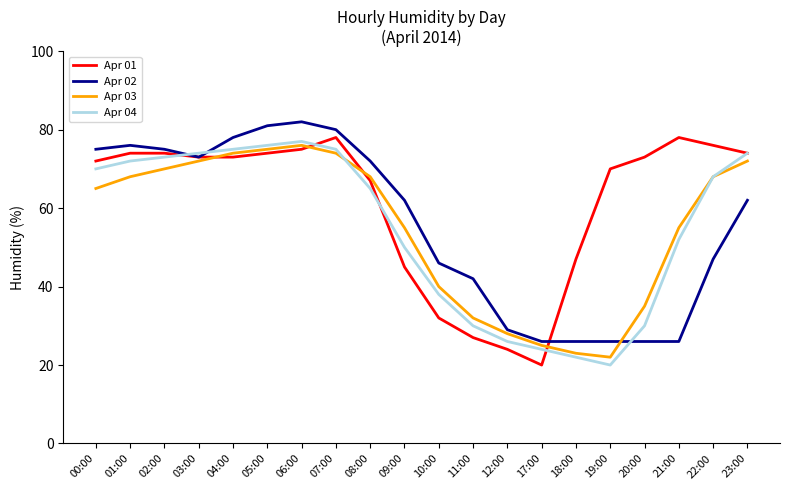

What is the sum of all Apr 01 values?

1226